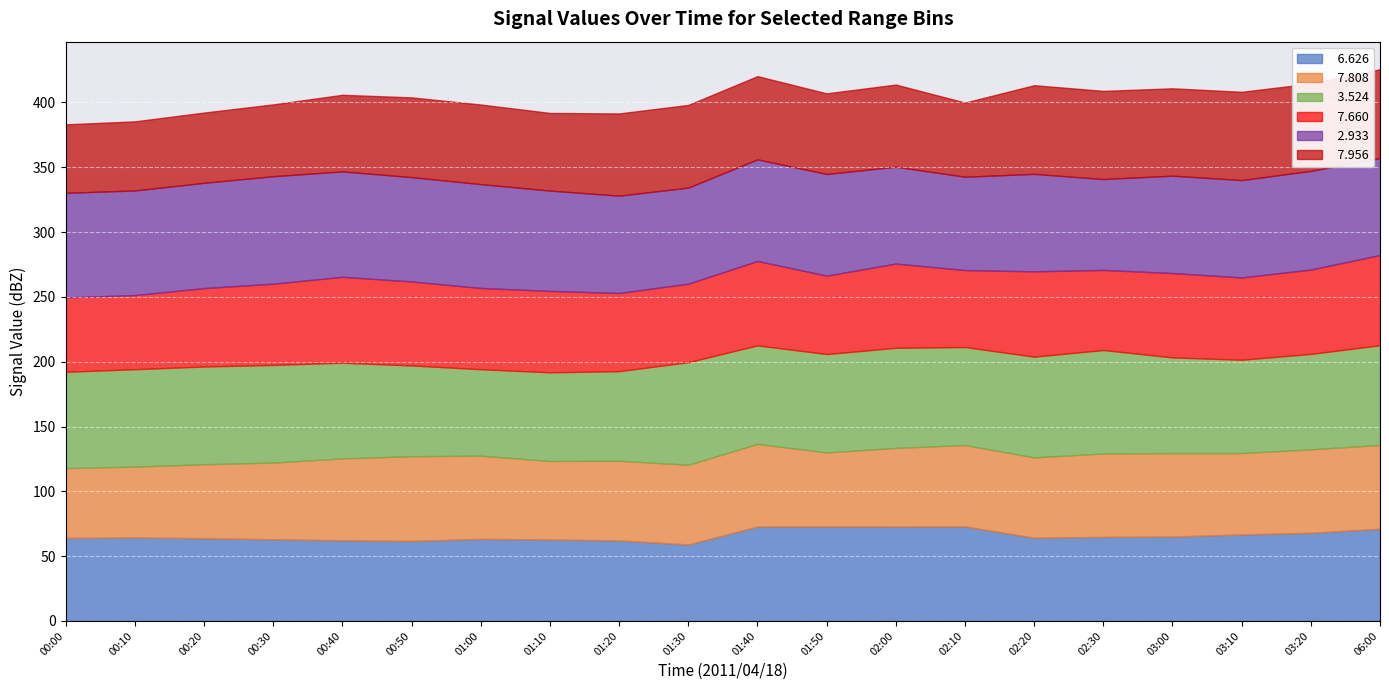

How many lines are shown in the chart?

6